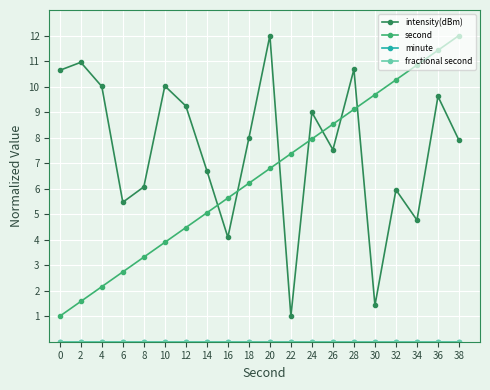

True or false: second has more than 1 points higher than both neighbors.

False